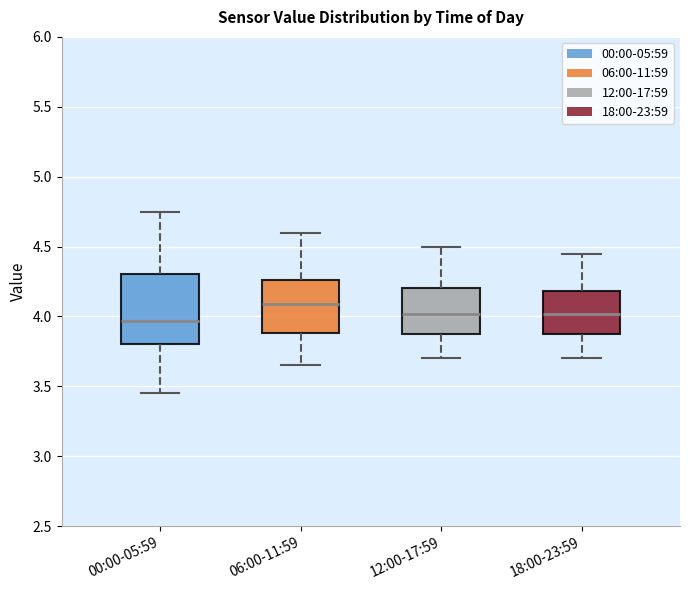

Reading left to right, transcribe this box plot: for each box, give where its median line is, the range the box spans, and where its two whiskers end, as read against the y-axis. The values are not printed on the chart, so give them approximately, as read against the axis.

00:00-05:59: median 3.95, box 3.80 to 4.30, whiskers 3.45 to 4.75
06:00-11:59: median 4.10, box 3.90 to 4.25, whiskers 3.65 to 4.60
12:00-17:59: median 4.00, box 3.85 to 4.20, whiskers 3.70 to 4.50
18:00-23:59: median 4.00, box 3.85 to 4.20, whiskers 3.70 to 4.45